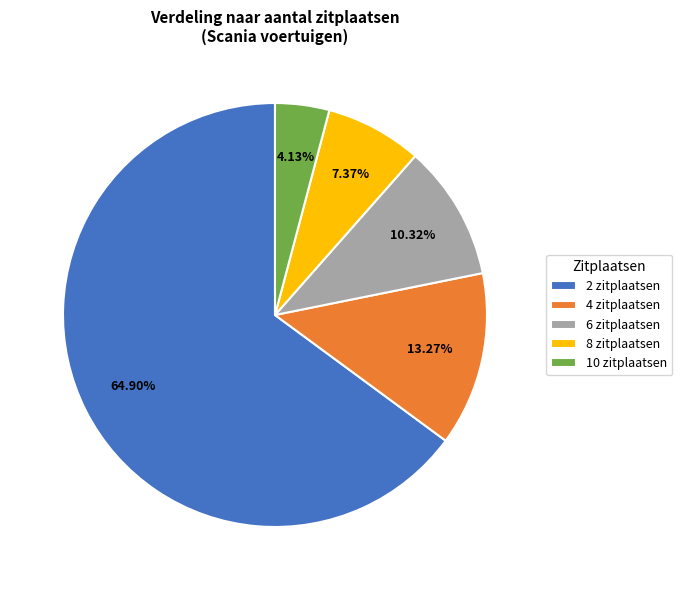

Does 2 zitplaatsen represent more than half of the total?

Yes